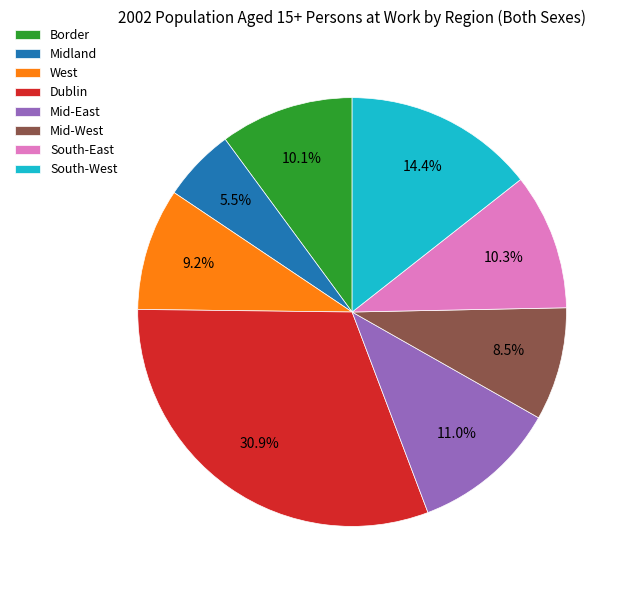

Which slice is the smallest?

Midland